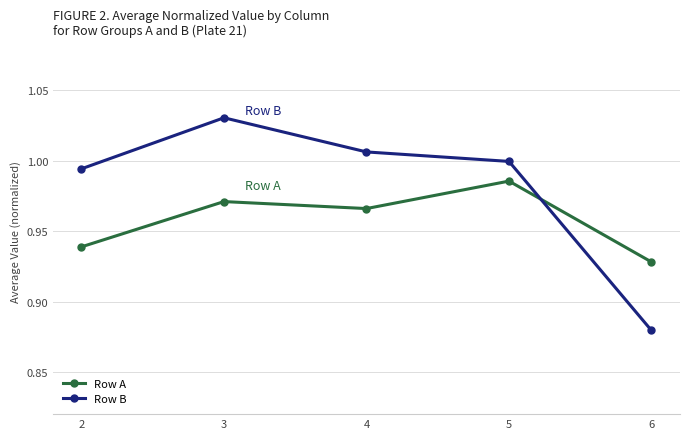

At which category does Row A reach its first local valley?

4